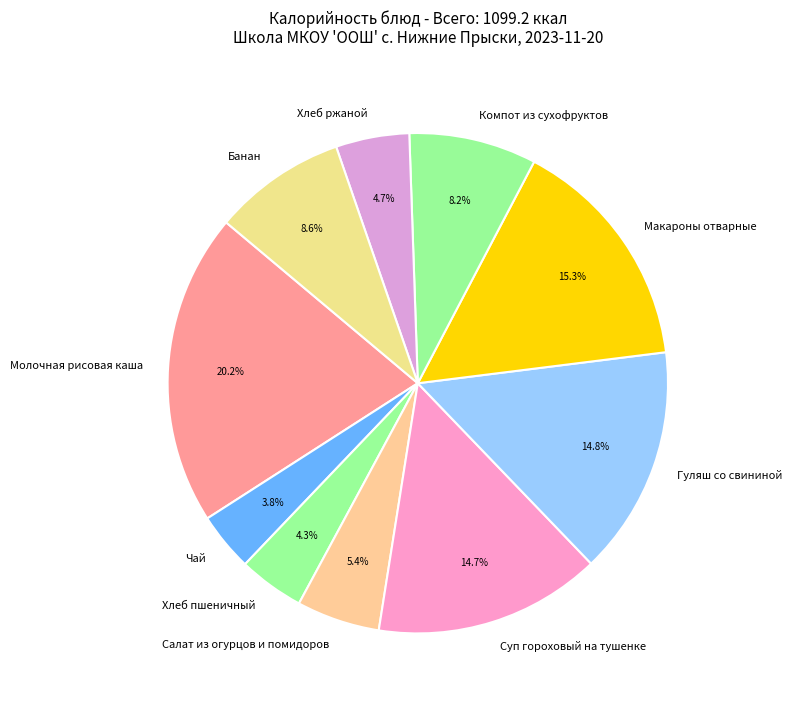

True or false: Молочная рисовая каша accounts for 11% of the total.

False